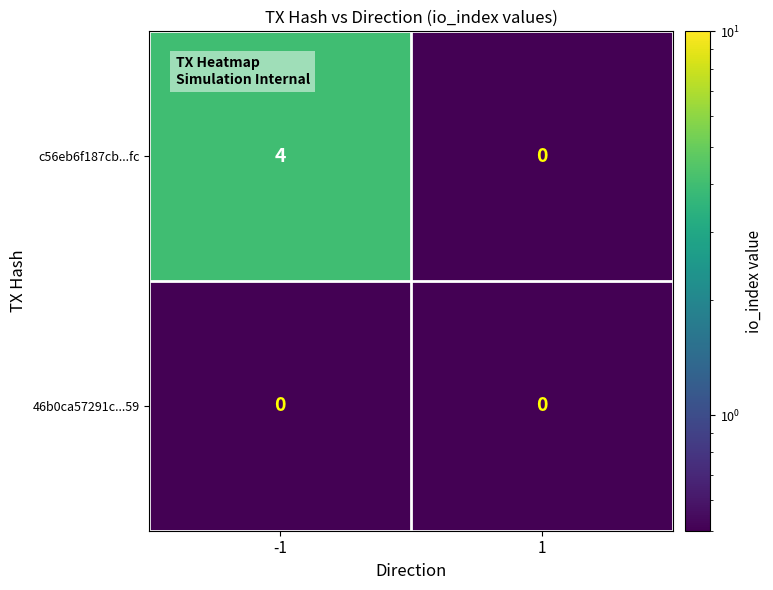

The 46b0ca57291c...59 series shows 0 at -1. True or false?

True